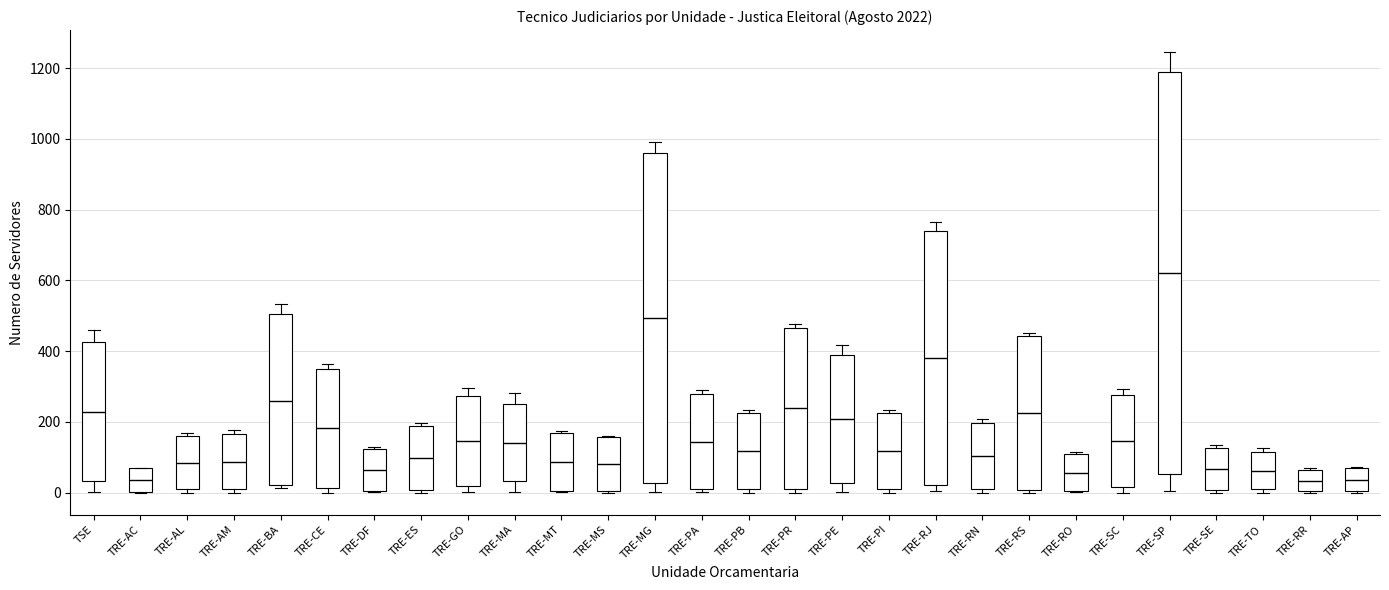

Reading left to right, read every box against the y-axis: the position of its median line, the range the box covers, and the ends of its whiskers. The values are not printed on the chart, so give them approximately, as read against the axis.

TSE: median 220, box 40 to 420, whiskers 0 to 460
TRE-AC: median 40, box 0 to 60, whiskers 0 to 80
TRE-AL: median 80, box 20 to 160, whiskers 0 to 180
TRE-AM: median 80, box 0 to 160, whiskers 0 (just below the box's lower edge) to 180
TRE-BA: median 260, box 20 to 500, whiskers 20 (just below the box's lower edge) to 540
TRE-CE: median 180, box 20 to 360, whiskers 0 to 360 (just above the box's upper edge)
TRE-DF: median 60, box 0 to 120, whiskers 0 to 140
TRE-ES: median 100, box 0 to 180, whiskers 0 (just below the box's lower edge) to 200
TRE-GO: median 140, box 20 to 280, whiskers 0 to 300
TRE-MA: median 140, box 40 to 260, whiskers 0 to 280
TRE-MT: median 80, box 0 to 160, whiskers 0 to 180
TRE-MS: median 80, box 0 to 160, whiskers 0 to 160
TRE-MG: median 500, box 20 to 960, whiskers 0 to 1000
TRE-PA: median 140, box 20 to 280, whiskers 0 to 300
TRE-PB: median 120, box 0 to 220, whiskers 0 (just below the box's lower edge) to 240
TRE-PR: median 240, box 20 to 460, whiskers 0 to 480
TRE-PE: median 200, box 20 to 380, whiskers 0 to 420
TRE-PI: median 120, box 0 to 220, whiskers 0 (just below the box's lower edge) to 240
TRE-RJ: median 380, box 20 to 740, whiskers 0 to 760
TRE-RN: median 100, box 20 to 200, whiskers 0 to 200 (just above the box's upper edge)
TRE-RS: median 220, box 0 to 440, whiskers 0 (just below the box's lower edge) to 460
TRE-RO: median 60, box 0 to 100, whiskers 0 to 120
TRE-SC: median 140, box 20 to 280, whiskers 0 to 300
TRE-SP: median 620, box 60 to 1180, whiskers 0 to 1240
TRE-SE: median 60, box 0 to 120, whiskers 0 (just below the box's lower edge) to 140
TRE-TO: median 60, box 20 to 120, whiskers 0 to 120 (just above the box's upper edge)
TRE-RR: median 40, box 0 to 60, whiskers 0 to 60
TRE-AP: median 40, box 0 to 80, whiskers 0 to 80